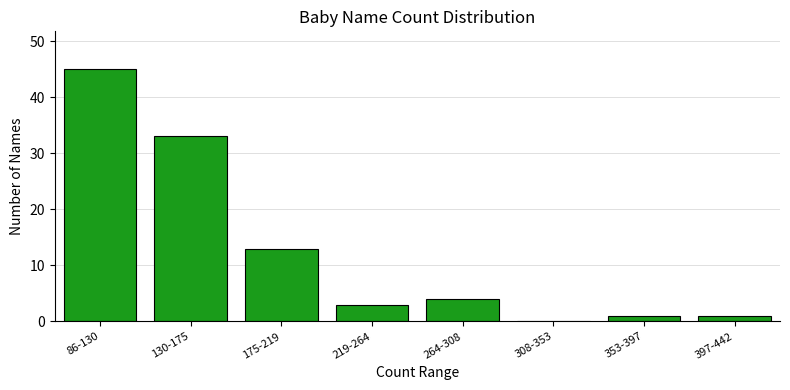

Reading left to right, extract all data points from this chart.

86-130=45	130-175=33	175-219=13	219-264=3	264-308=4	308-353=0	353-397=1	397-442=1